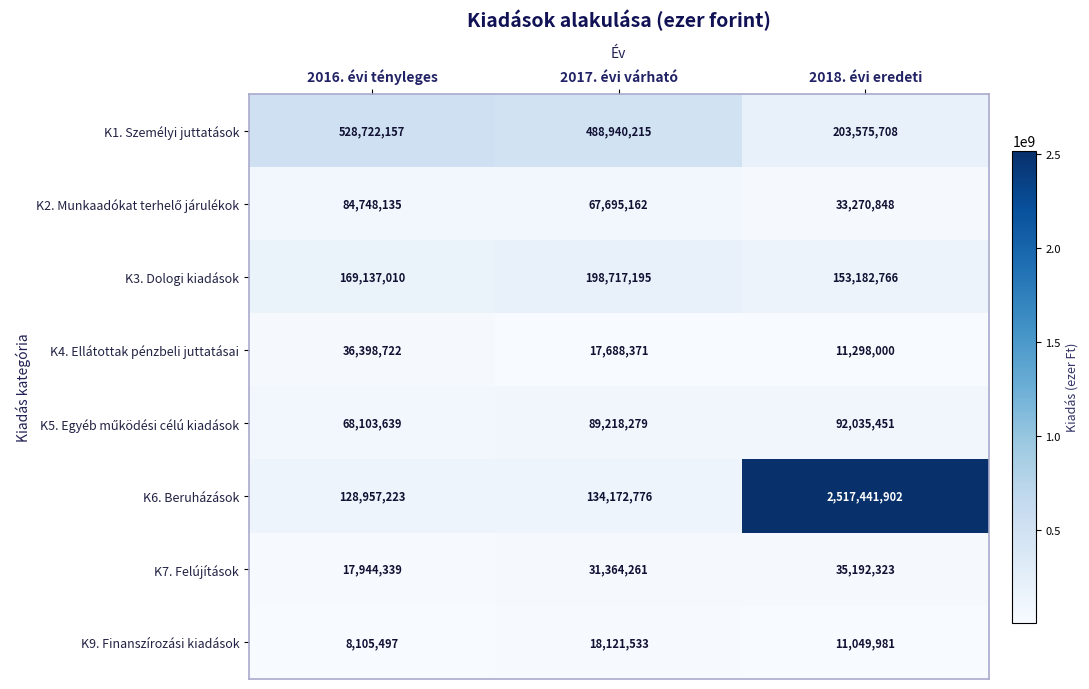

The value of K7. Felújítások at 2017. évi várható is 31364261. True or false?

True